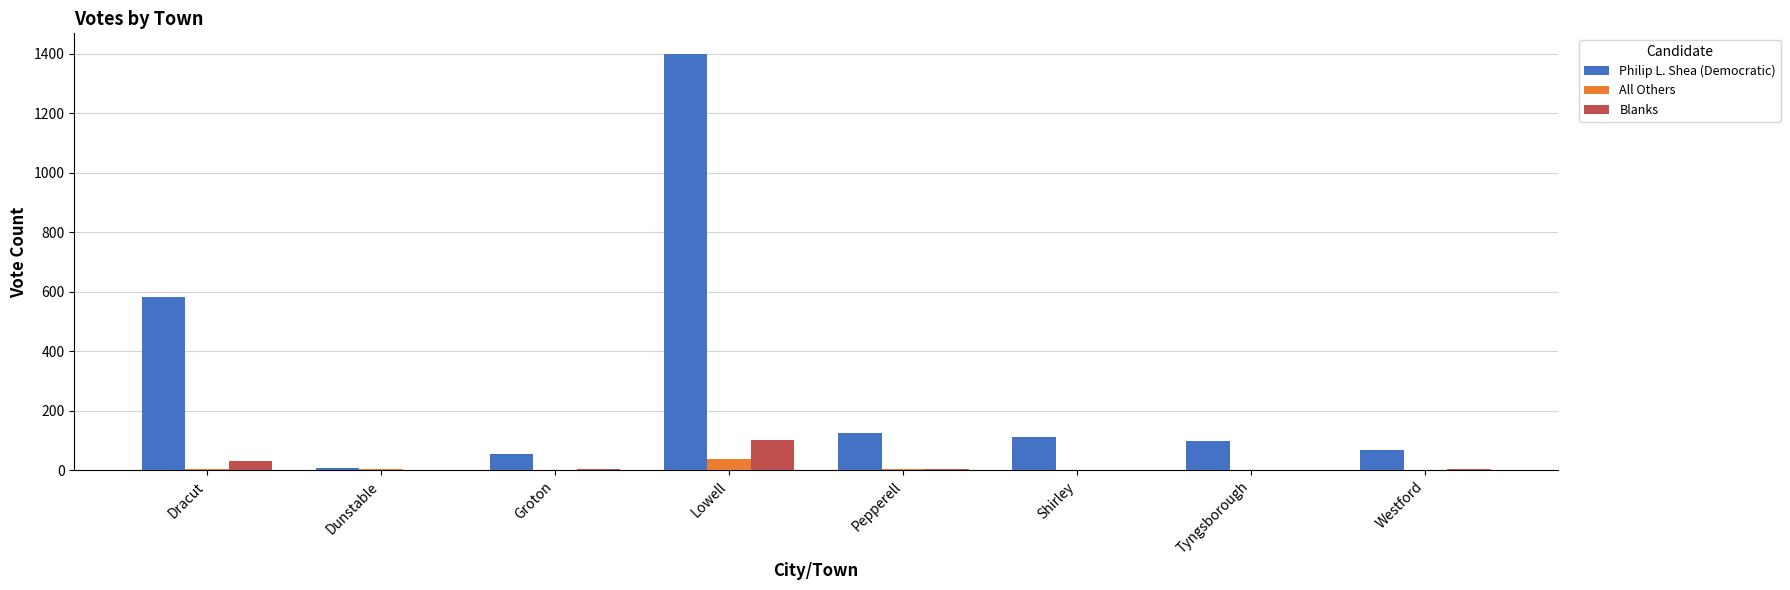

Where is Philip L. Shea (Democratic) nearest to the value 703?

Dracut